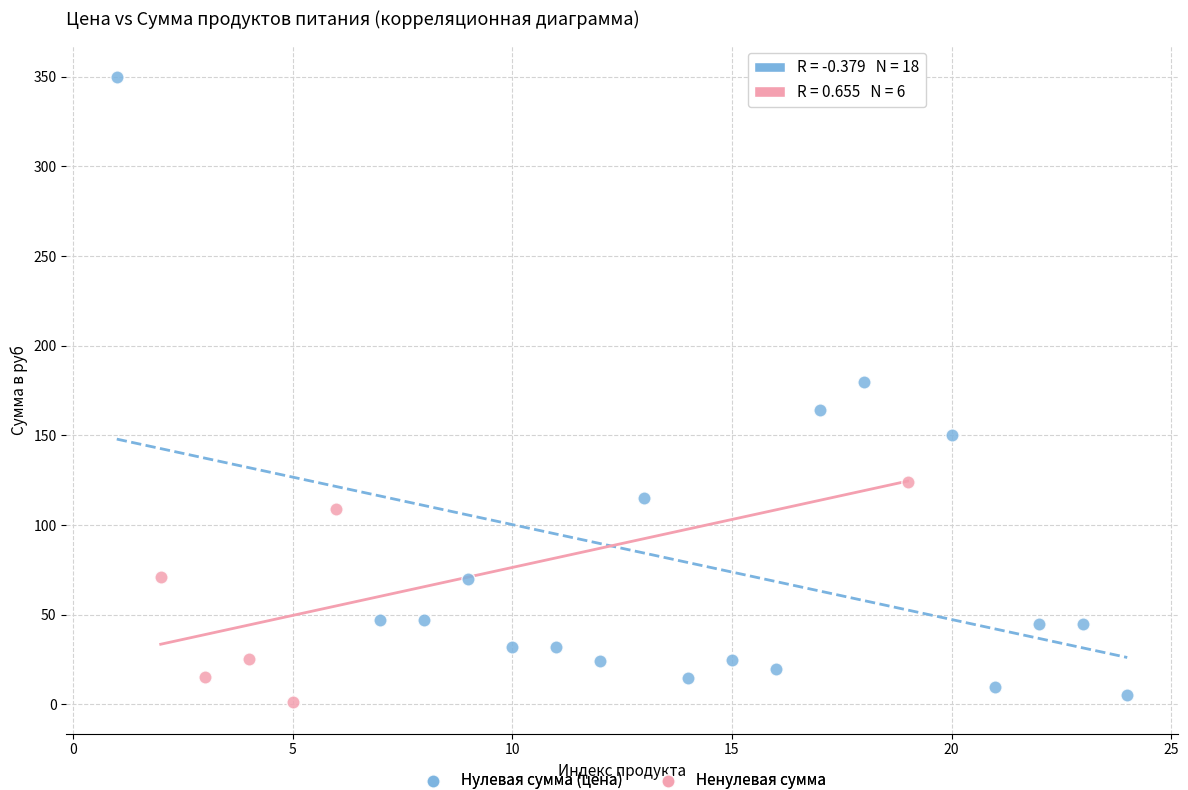

Which series reaches the maximum Y coordinate?

Нулевая сумма (цена)